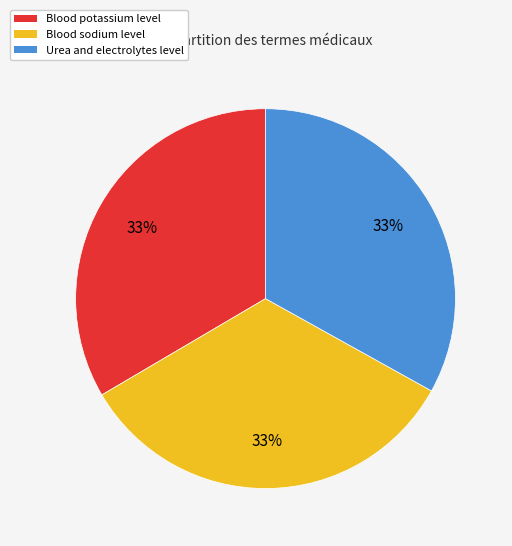

What is the ratio of the value at Blood potassium level to the value at Blood sodium level?

1.0